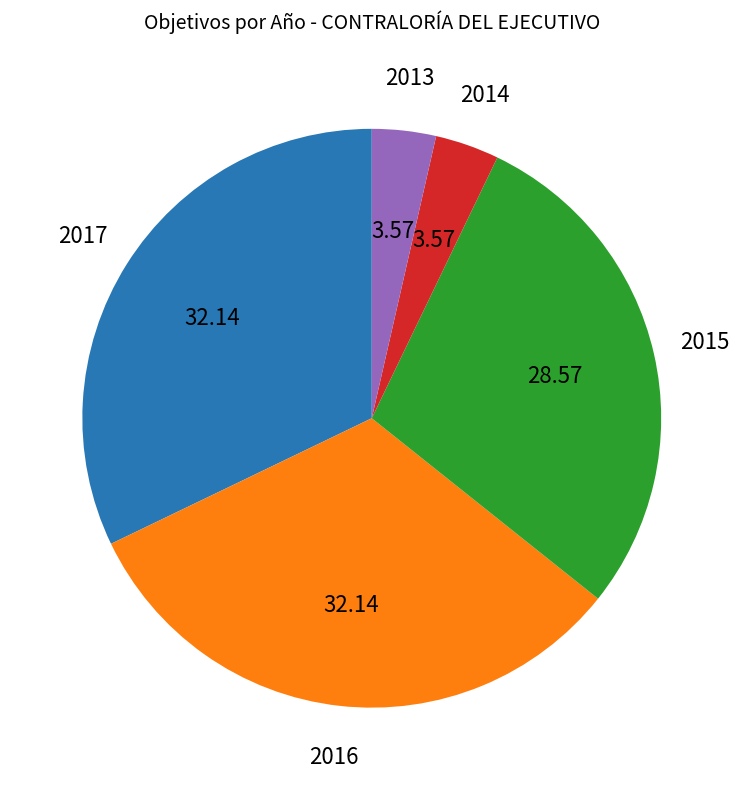

Is there a majority slice in this chart?

No